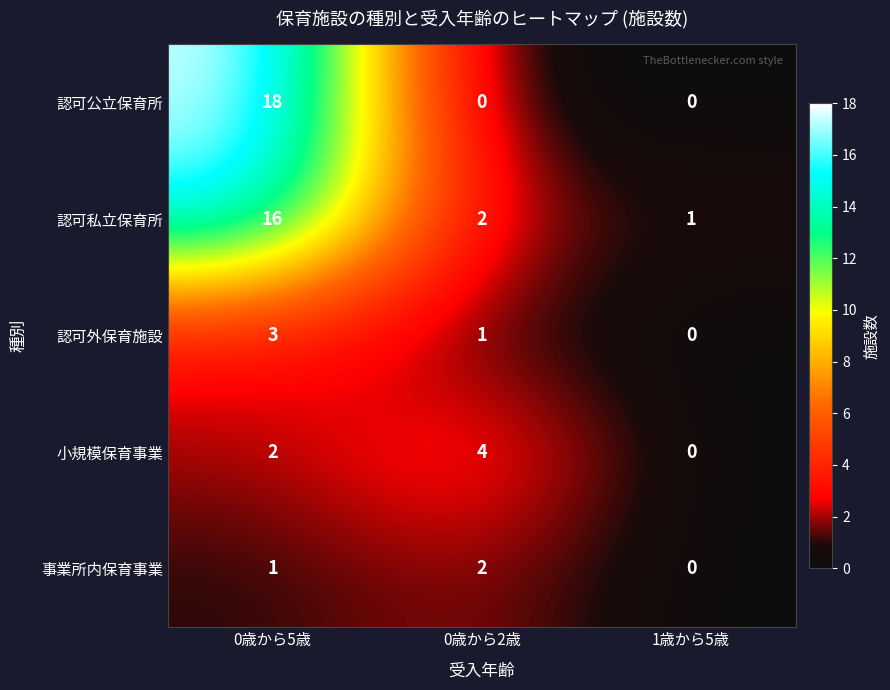

The value of 認可外保育施設 at 0歳から2歳 is 1. True or false?

True